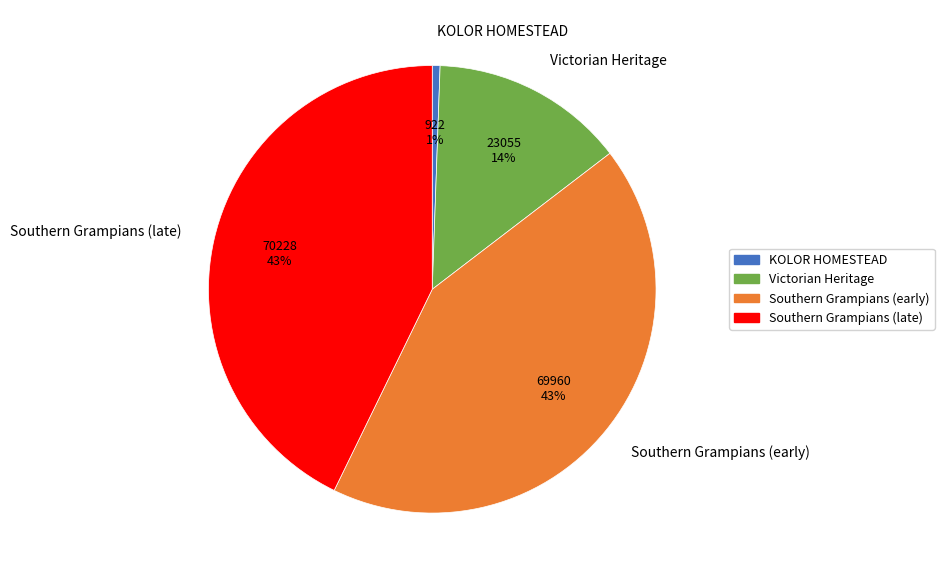

Count the number of slices in the pie.

4